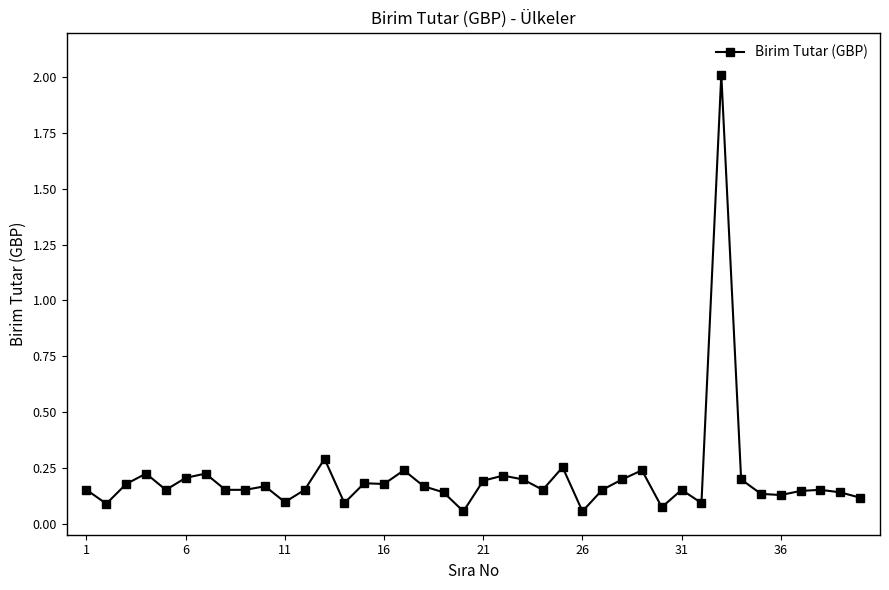

What is the difference between the maximum and minimum values?

2.0